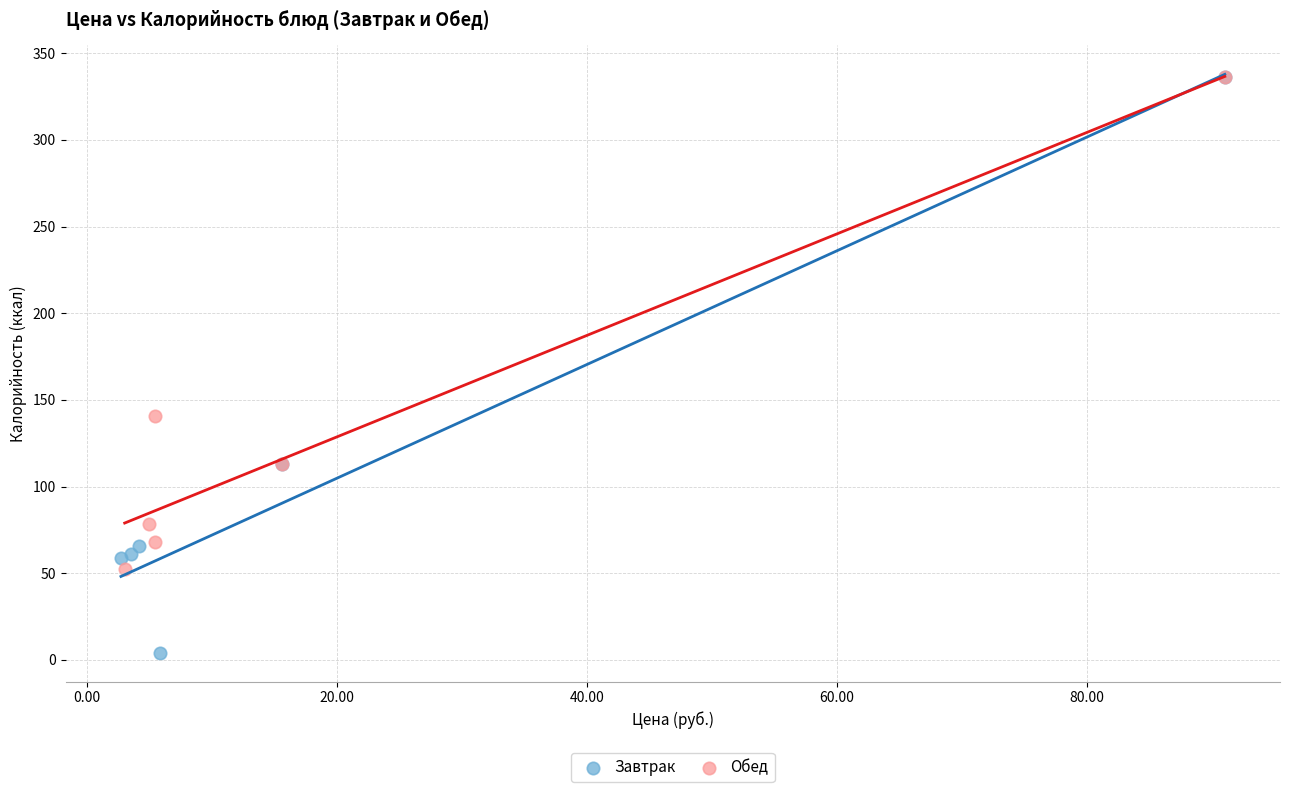

Which series has the widest spread of Y values?

Завтрак